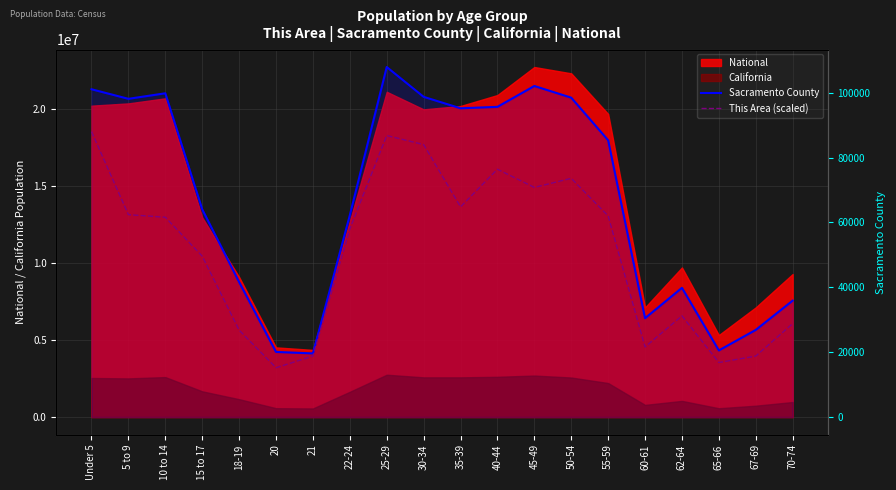

True or false: Sacramento County has a value of 20073 at 20.

True